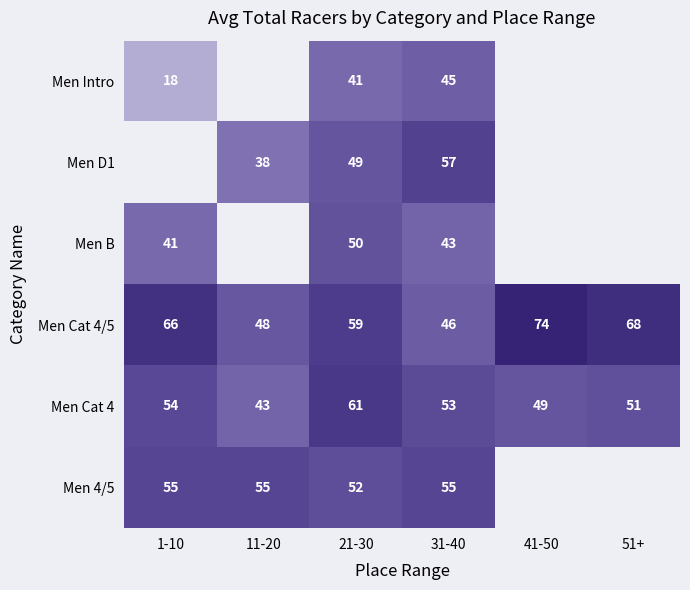

List the labels in order of Men Cat 4 value, smallest first.

11-20, 41-50, 51+, 31-40, 1-10, 21-30